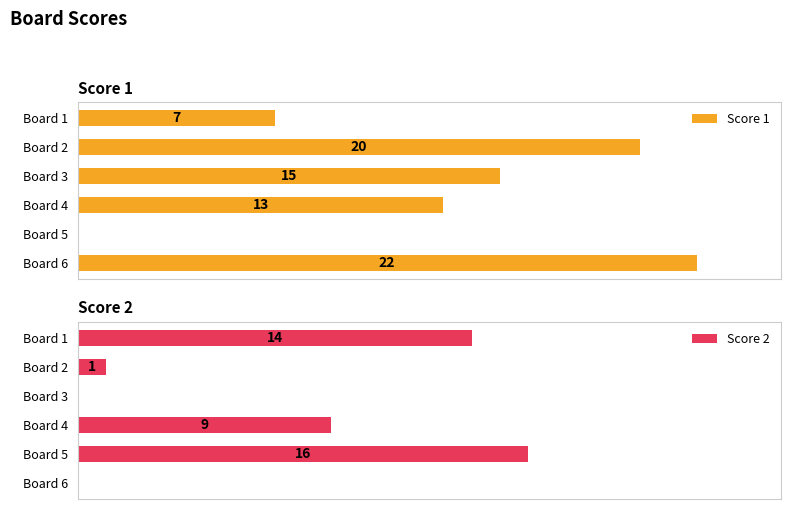

List the series in order of their overall mean, highest first.

Score 1, Score 2